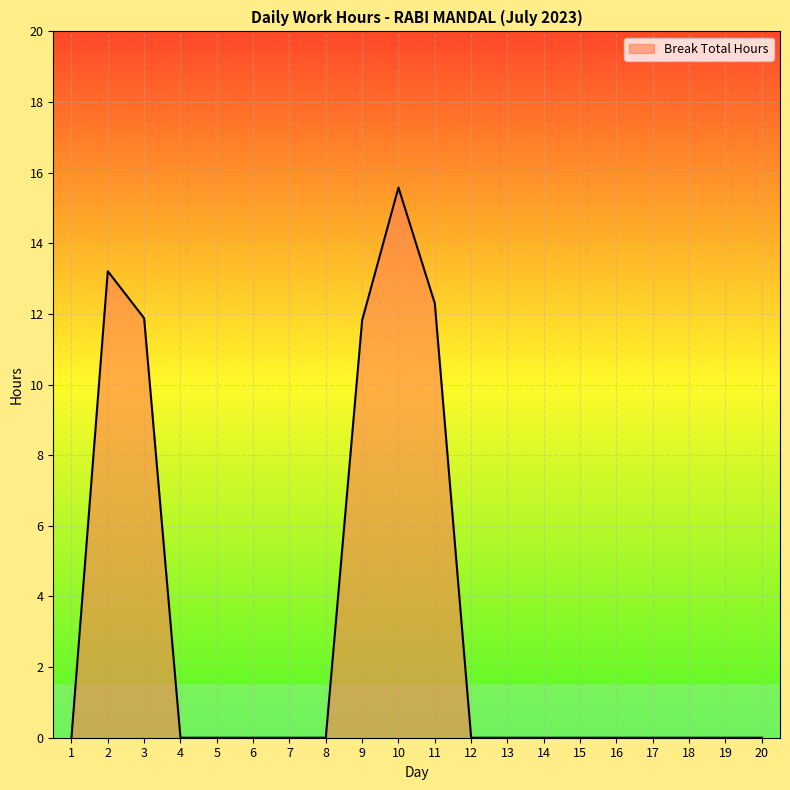

Between 3 and 2, which is larger?

2